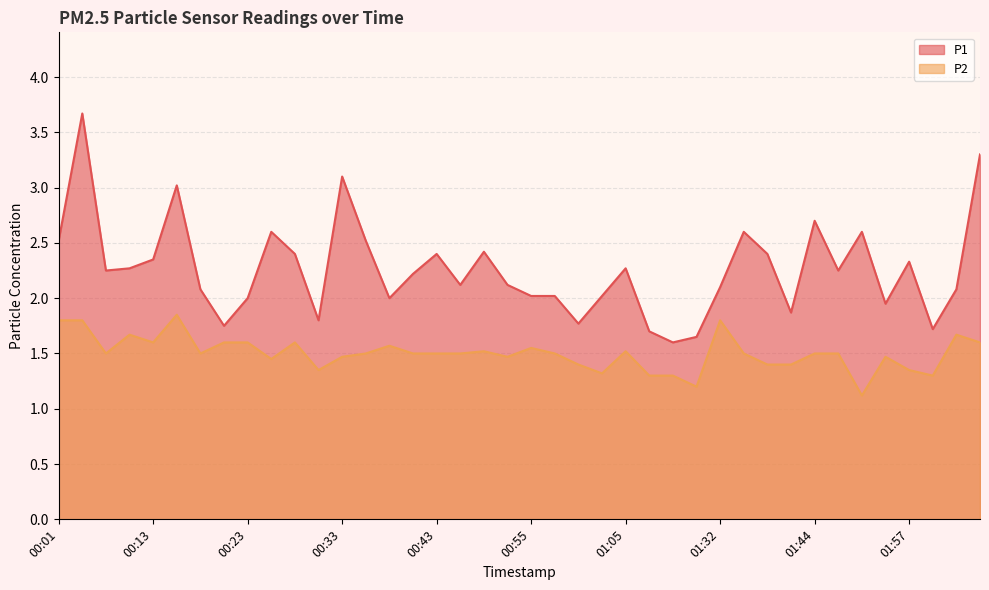

What is the total value across all series at 00:35?

4.0